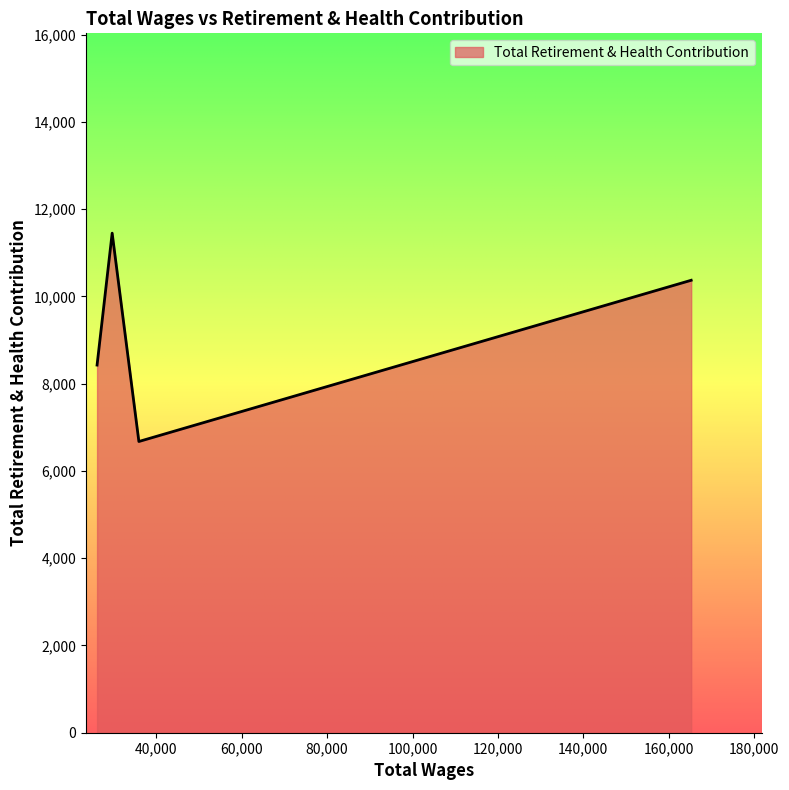

Count the values in the range 8428 to 11452.

3